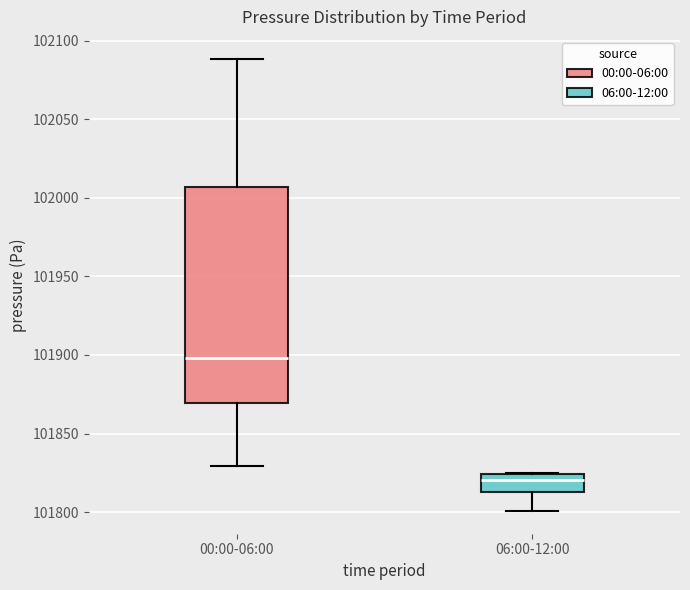

Which box has the lowest median line?

06:00-12:00